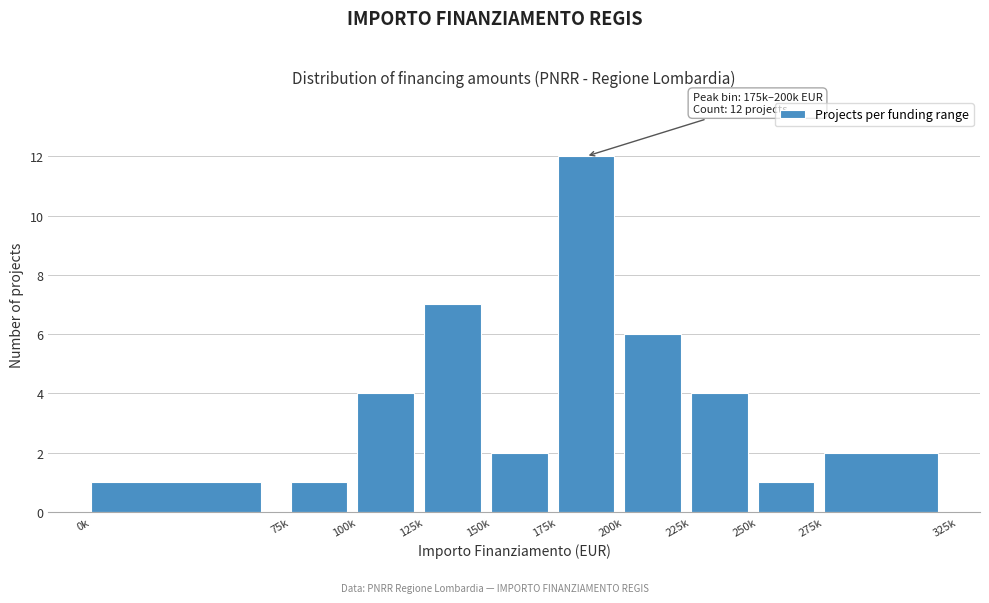

Reading left to right, what are all the values shown in this chart?

0k=1	75k=1	100k=4	125k=7	150k=2	175k=12	200k=6	225k=4	250k=1	275k=2